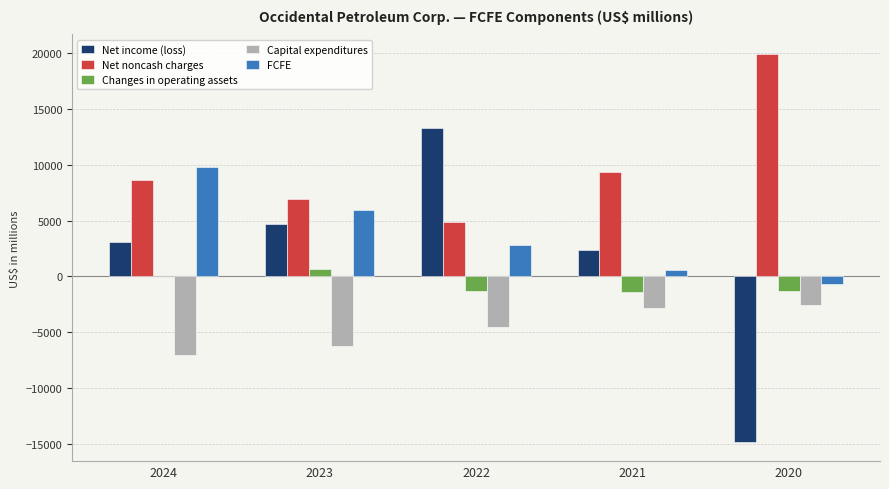

The Net income (loss) series shows 8332 at 2022. True or false?

False